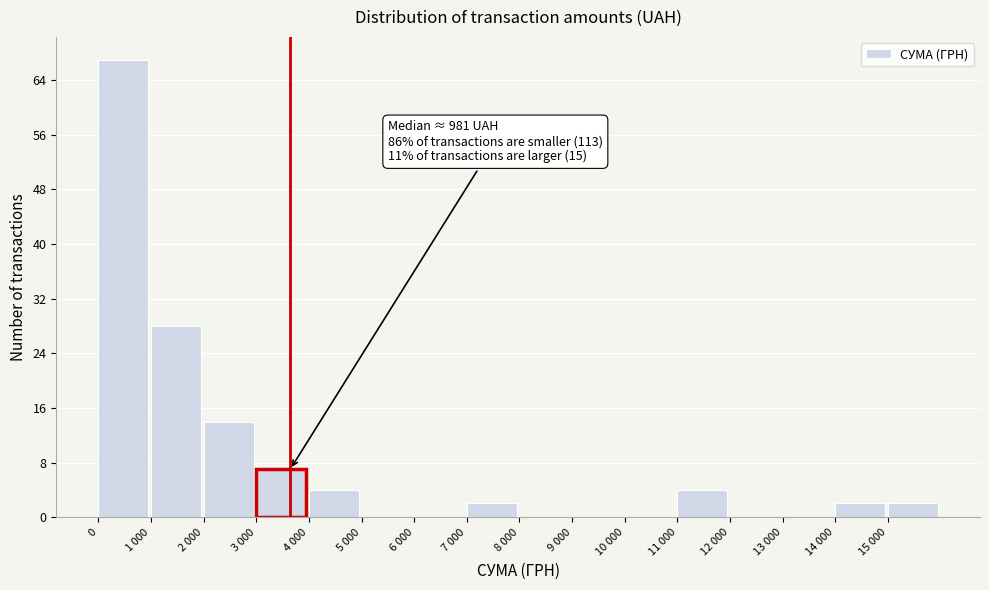

Reading right to left, transcribe all the data shown in this chart.

15 000=2	14 000=2	13 000=0	12 000=0	11 000=4	10 000=0	9 000=0	8 000=0	7 000=2	6 000=0	5 000=0	4 000=4	3 000=7	2 000=14	1 000=28	0=67